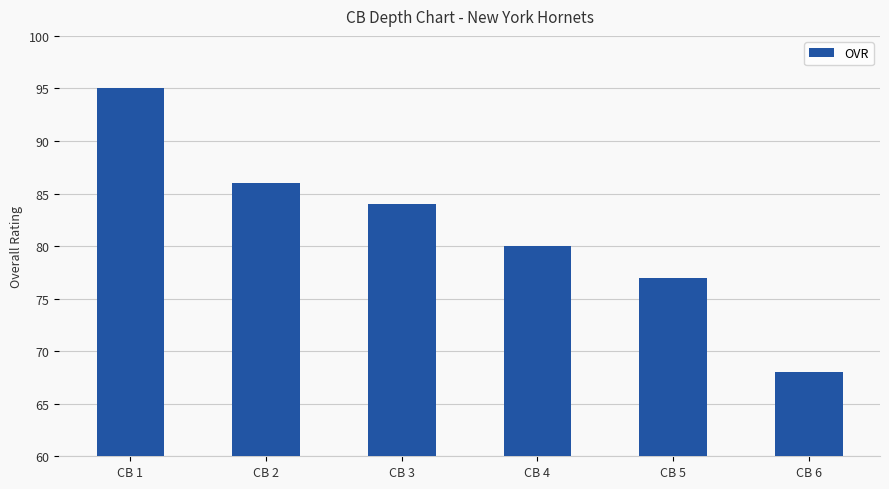

Count the number of categories in the chart.

6